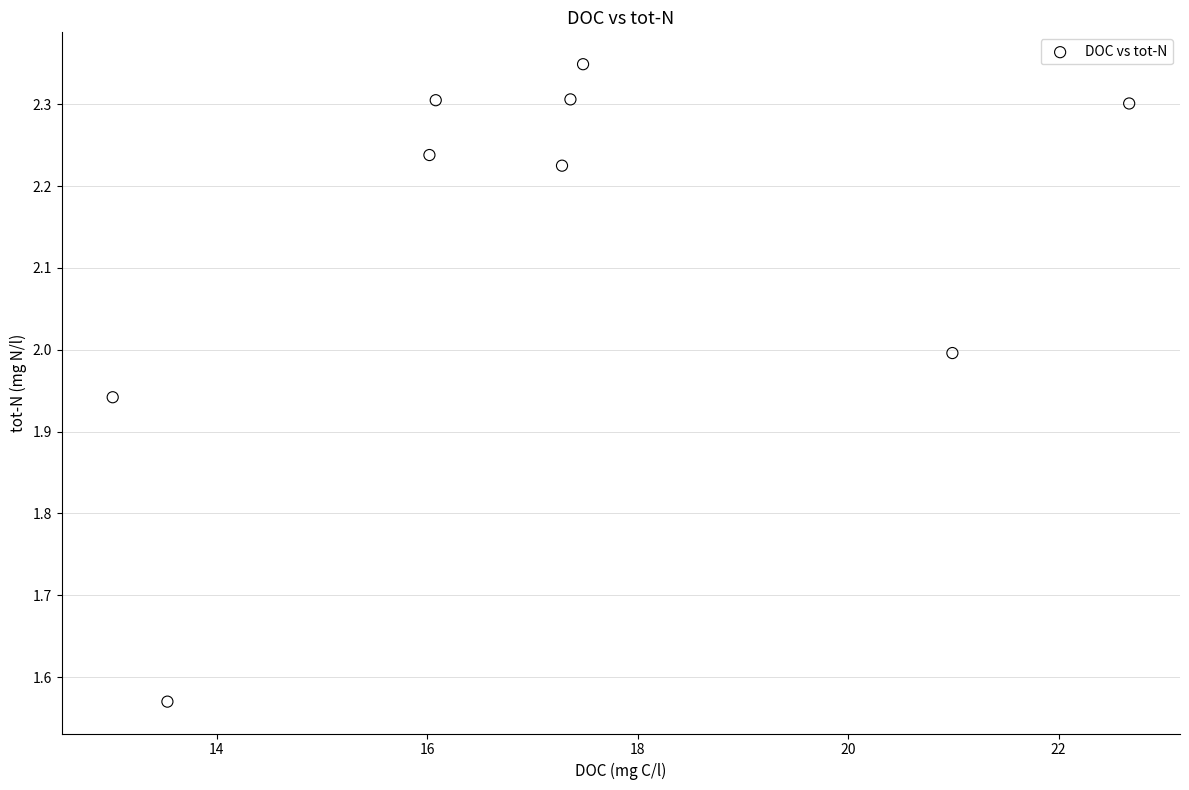

What is the range of Y values (max minus min)?

0.8